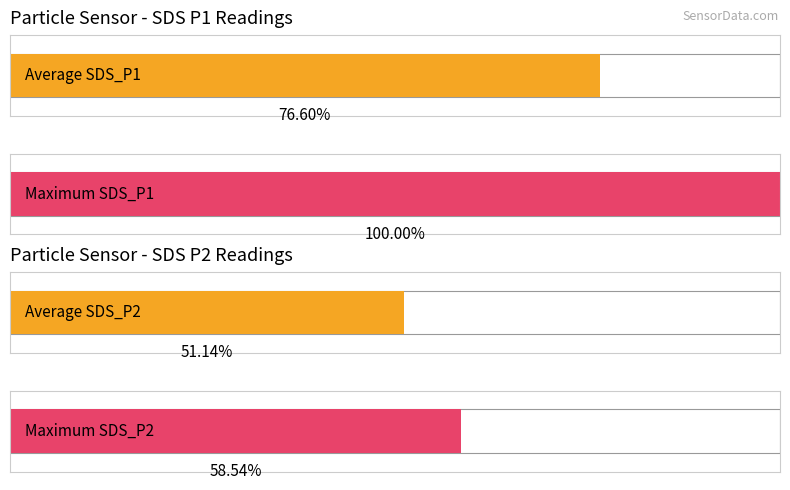

Which series has the widest spread of values?

SDS_P1